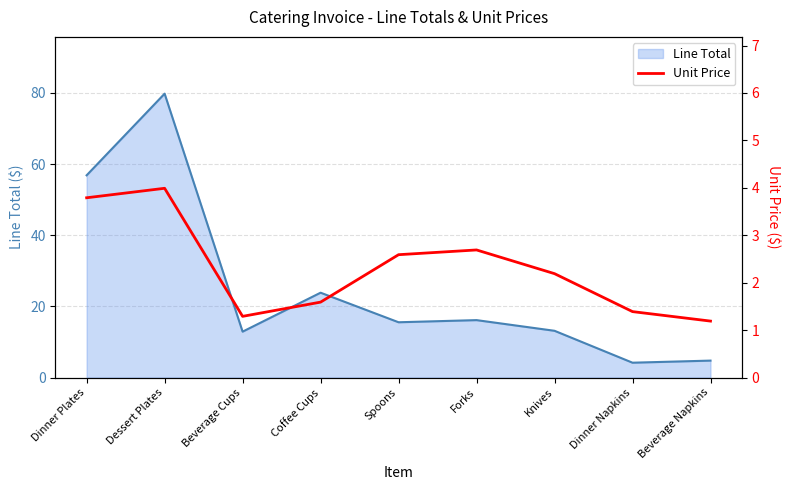

True or false: the data shows 2.6 at Spoons.

True